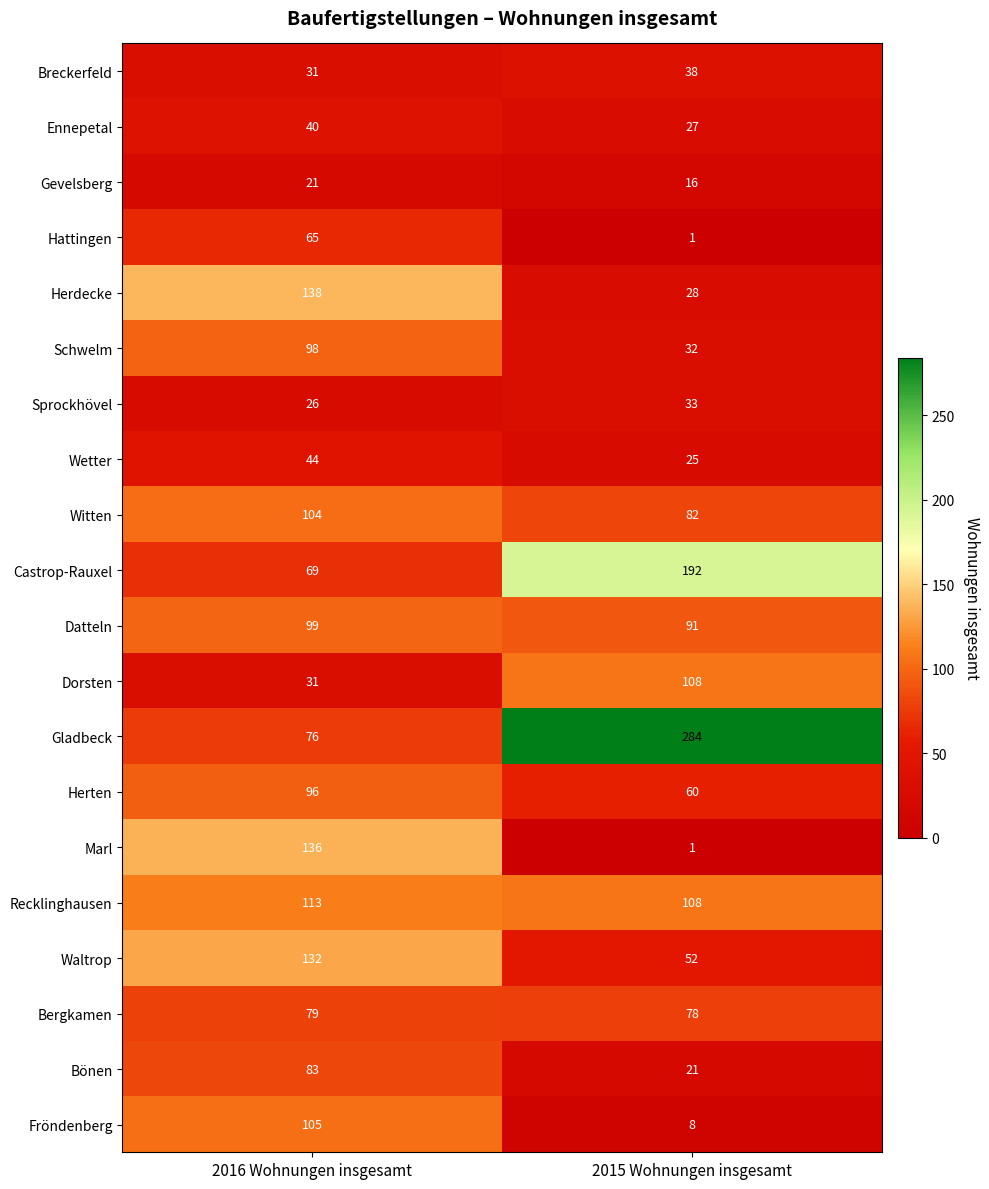

The Herdecke series shows 246 at 2016 Wohnungen insgesamt. True or false?

False